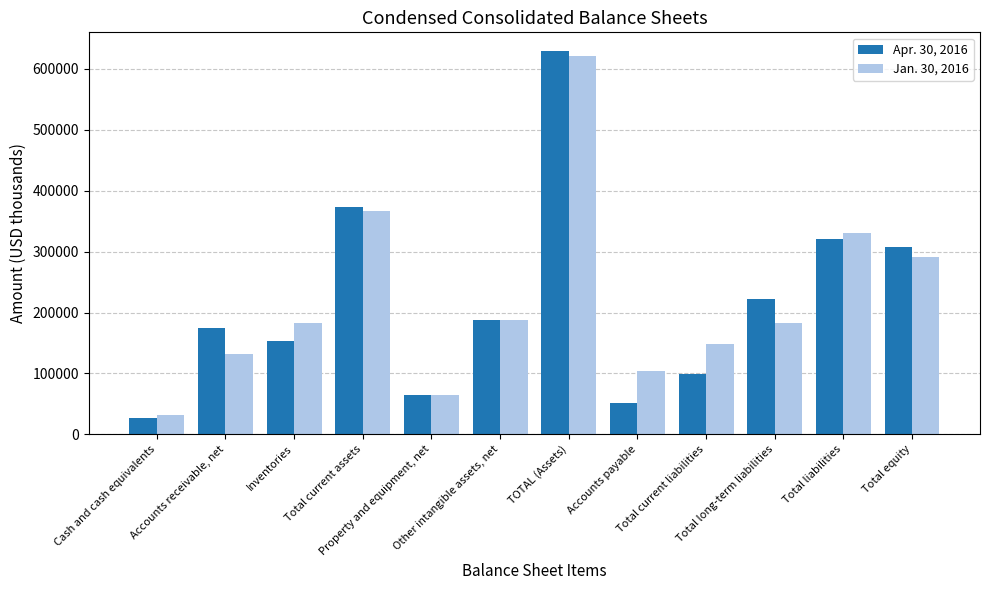

How many series are shown in this chart?

2